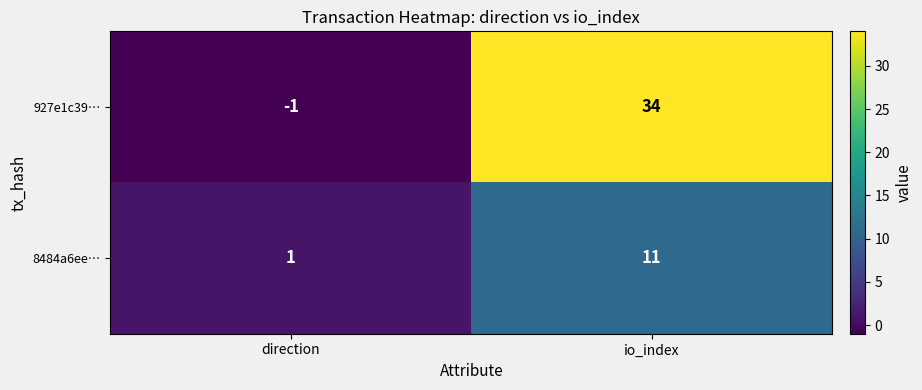

What is the total value across all series at io_index?

45